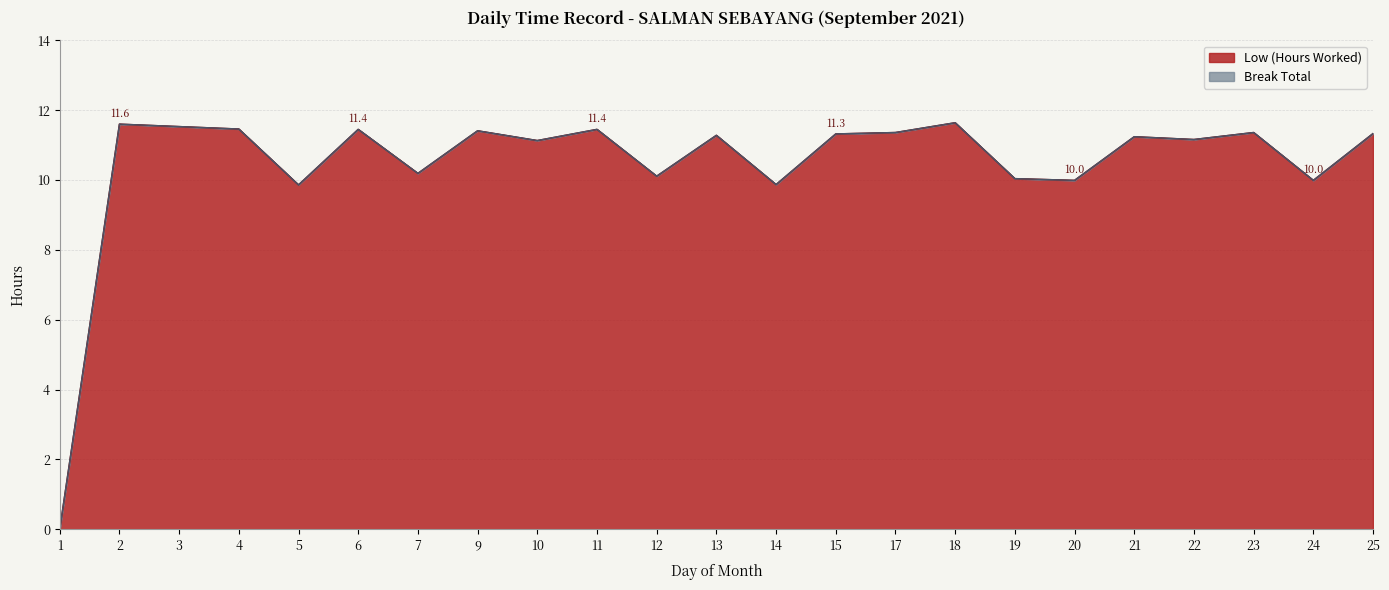

How many points are higher than both their immediate neighbors (excluding endpoints)?

8